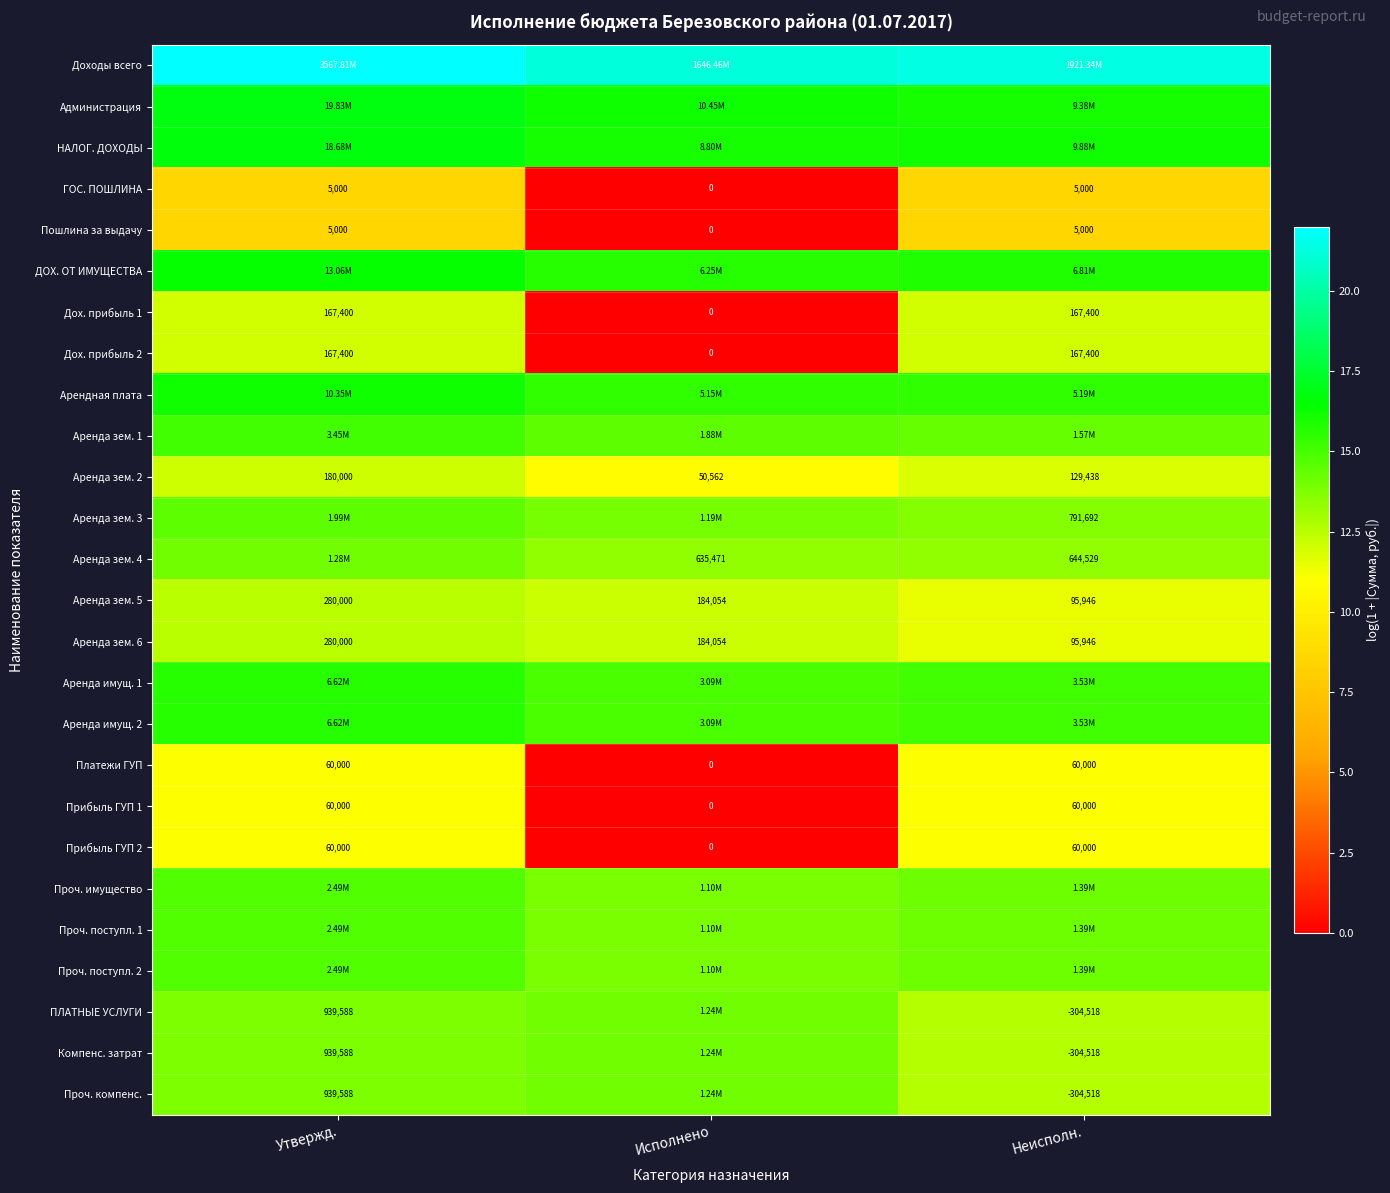

At which label does Аренда зем. 2 reach its minimum?

Исполнено